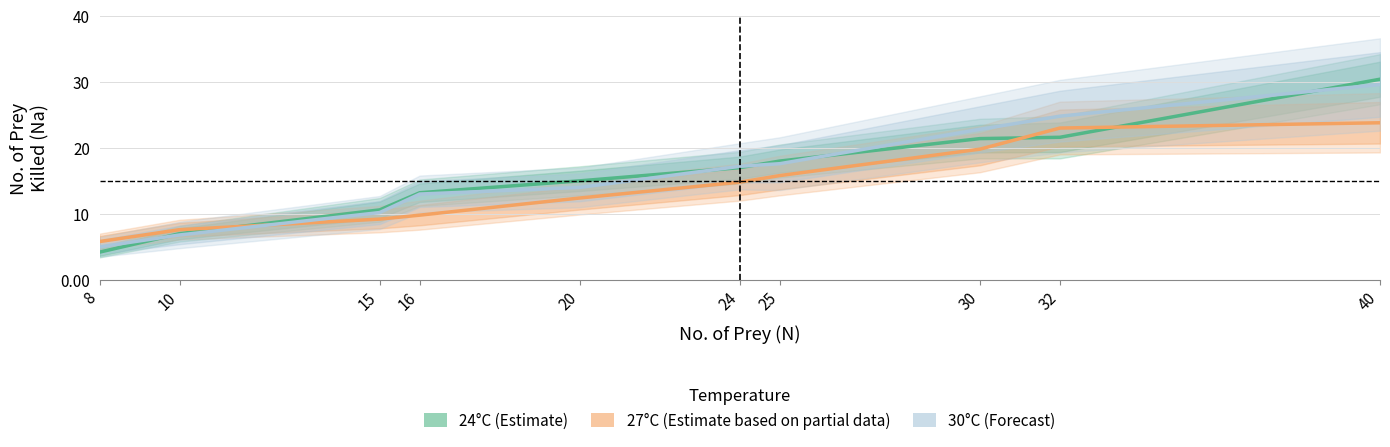

Which label corresponds to the smallest value in the chart?

8